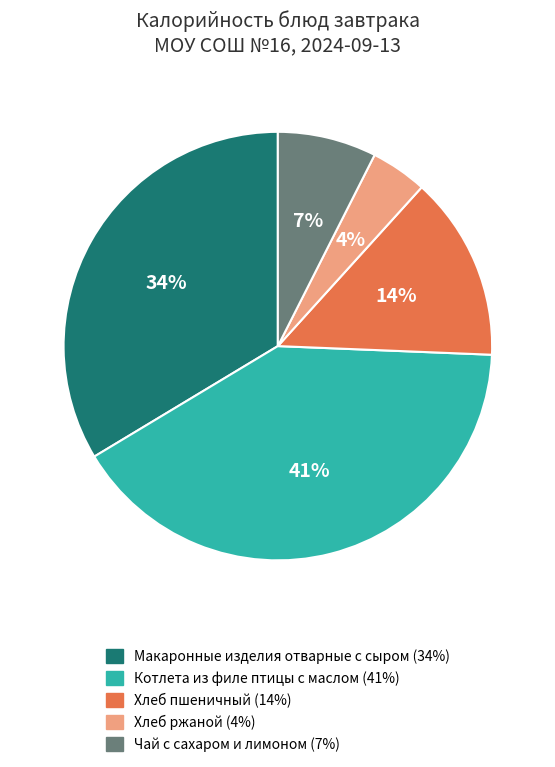

Between Чай с сахаром и лимоном and Макаронные изделия отварные с сыром, which is larger?

Макаронные изделия отварные с сыром